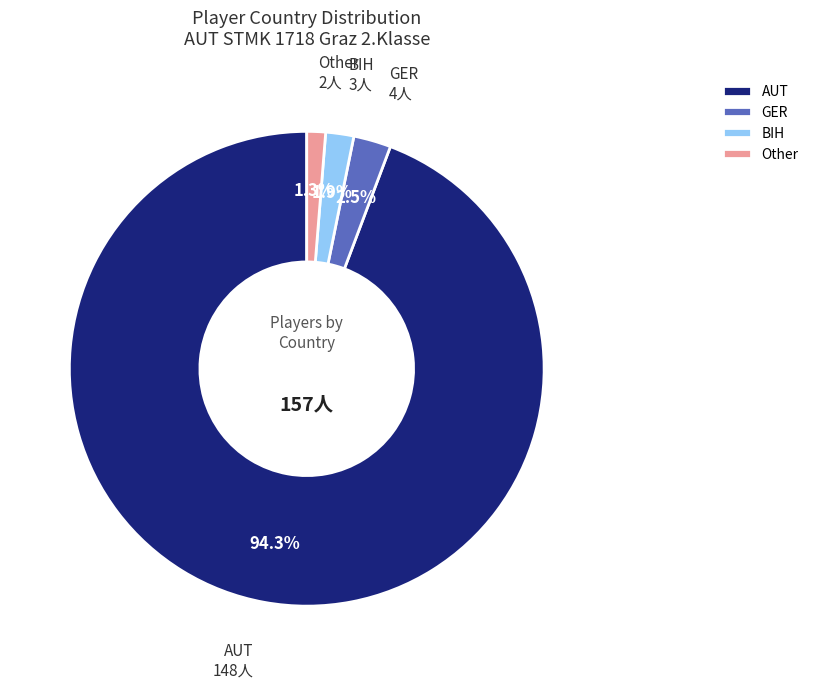

Is there any slice that represents more than half of the pie?

Yes